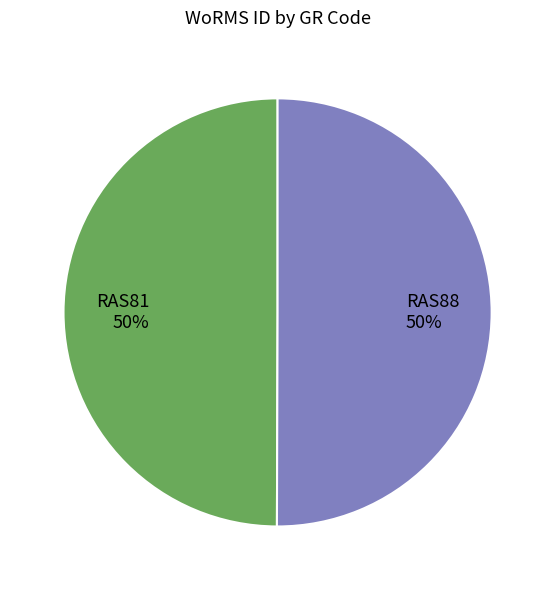

The RAS88 slice represents 50% of the pie. True or false?

True